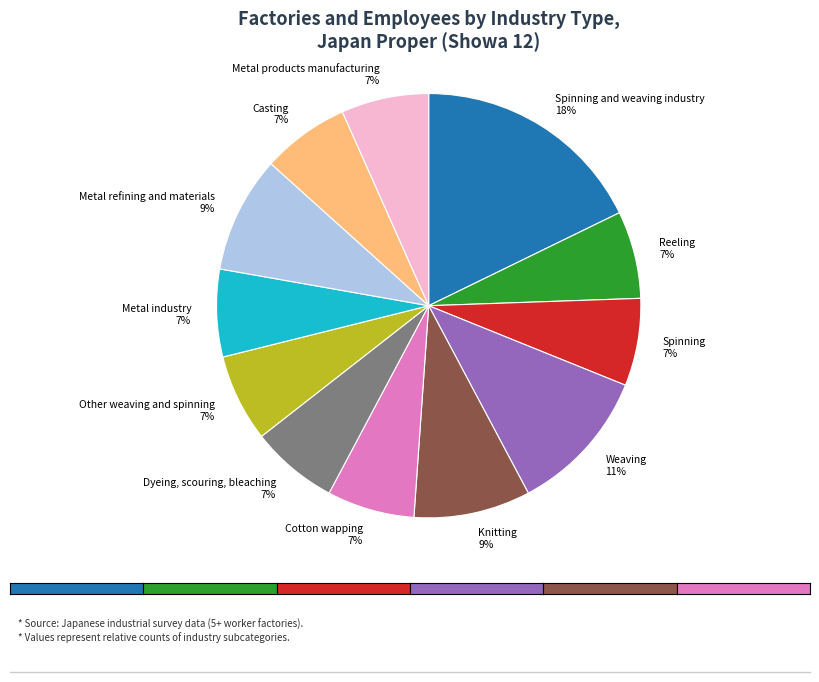

Count the number of slices in the pie.

12